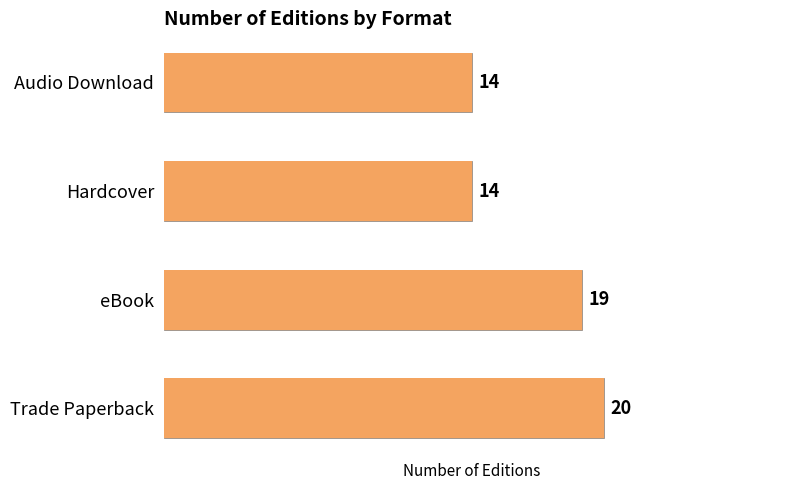

What is the sum of the Count values at Audio Download and Trade Paperback?

34